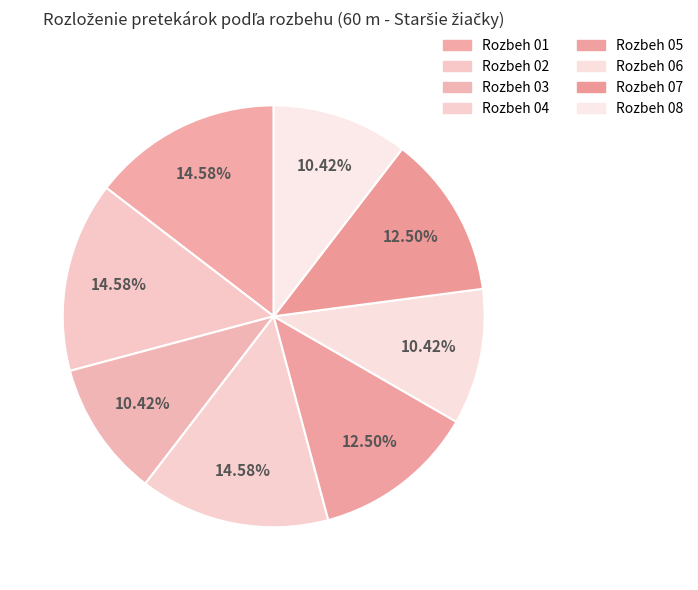

Combined, do Rozbeh 05 and Rozbeh 01 account for over 50%?

No